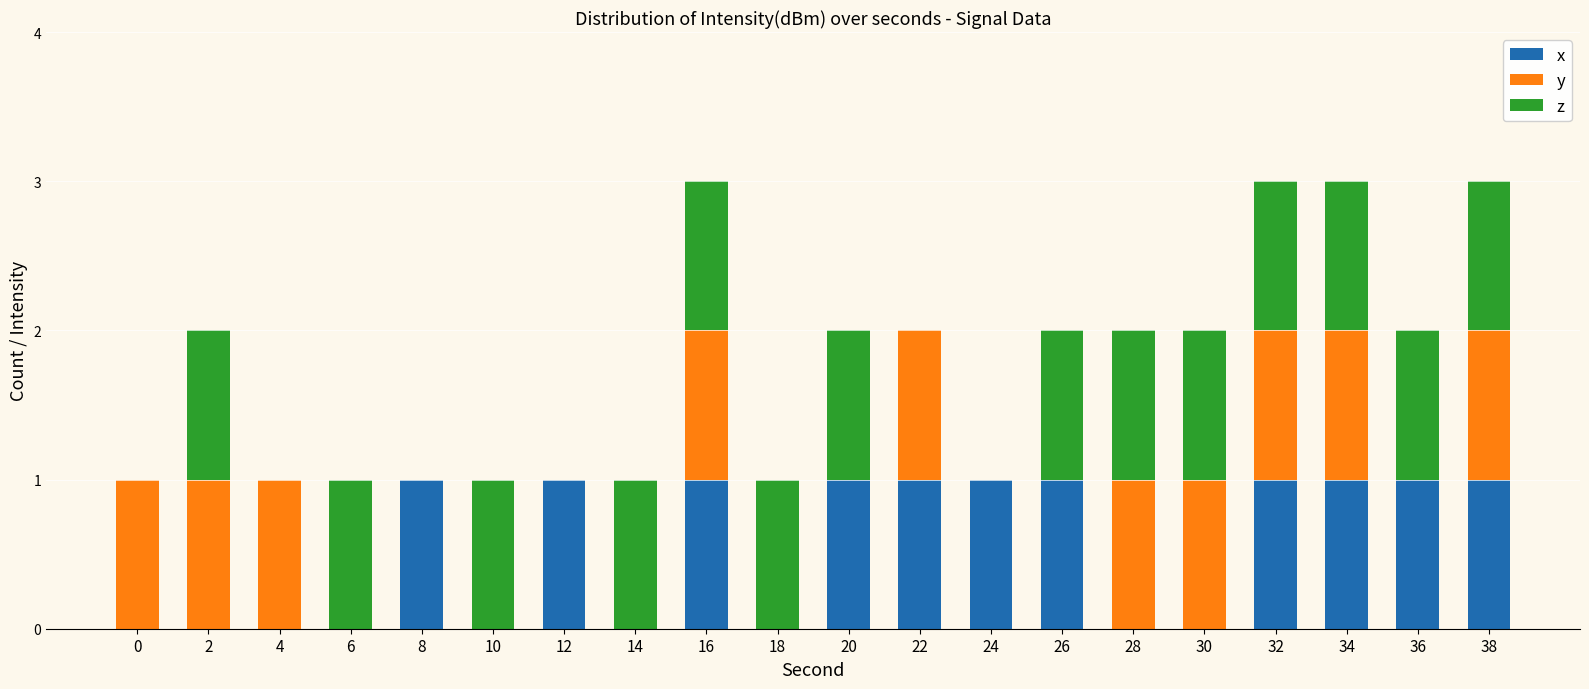

The x series shows 1 at 32. True or false?

True